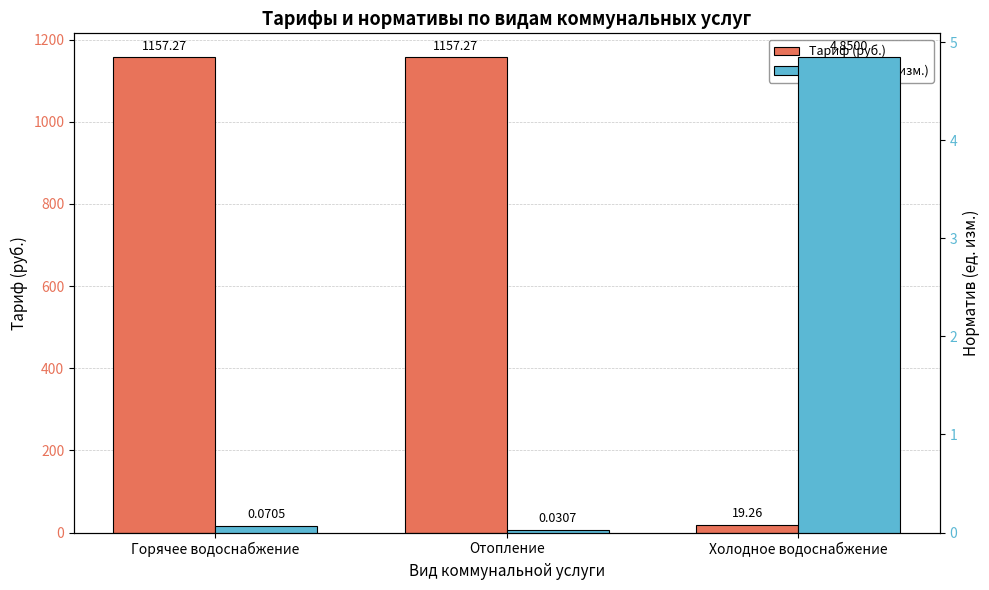

Which series has the largest total across all categories?

Тариф (руб.)